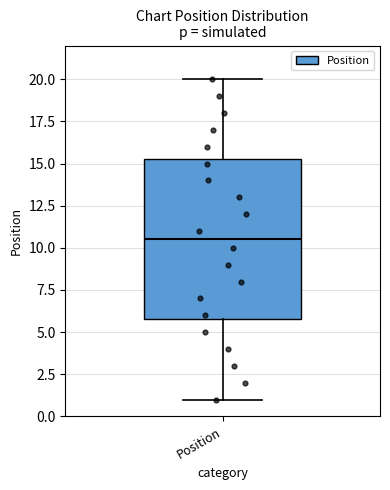

Transcribe this box plot: give where the median line is, the range the box spans, and where the two whiskers end, as read against the y-axis. The values are not printed on the chart, so give them approximately, as read against the axis.

median 10.5, box 6.0 to 15.5, whiskers 1.0 to 20.0